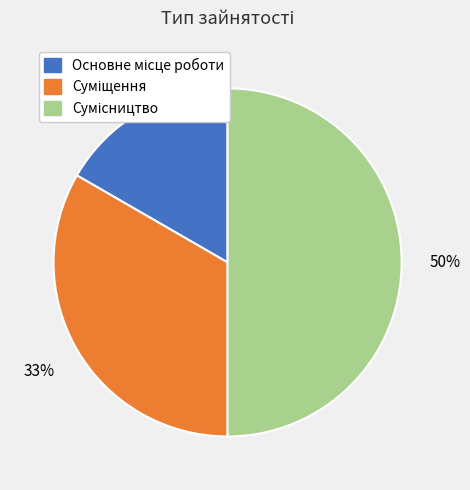

To the nearest percent, what is the average slice percentage?

33%